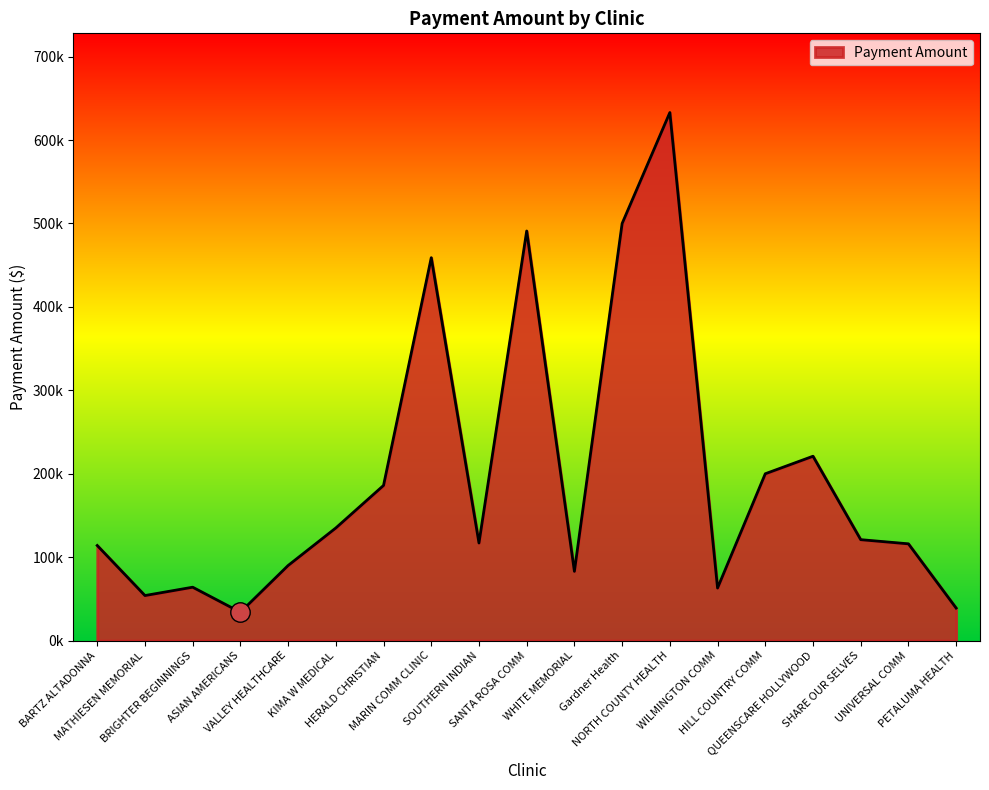

What is the ratio of the value at BARTZ ALTADONNA to the value at VALLEY HEALTHCARE?

1.3